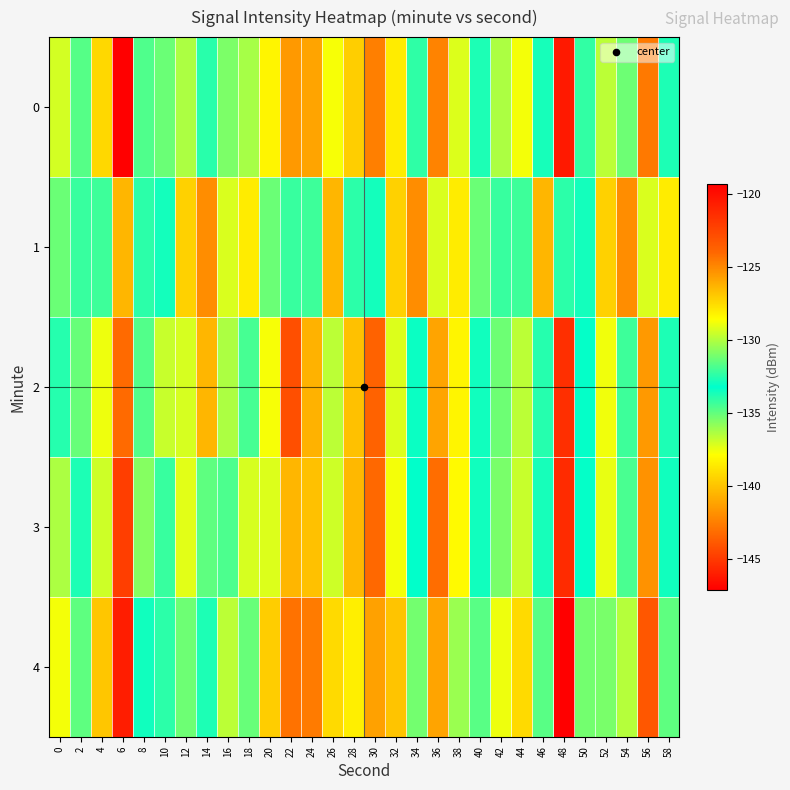

What is the maximum value shown in the chart?

-119.3